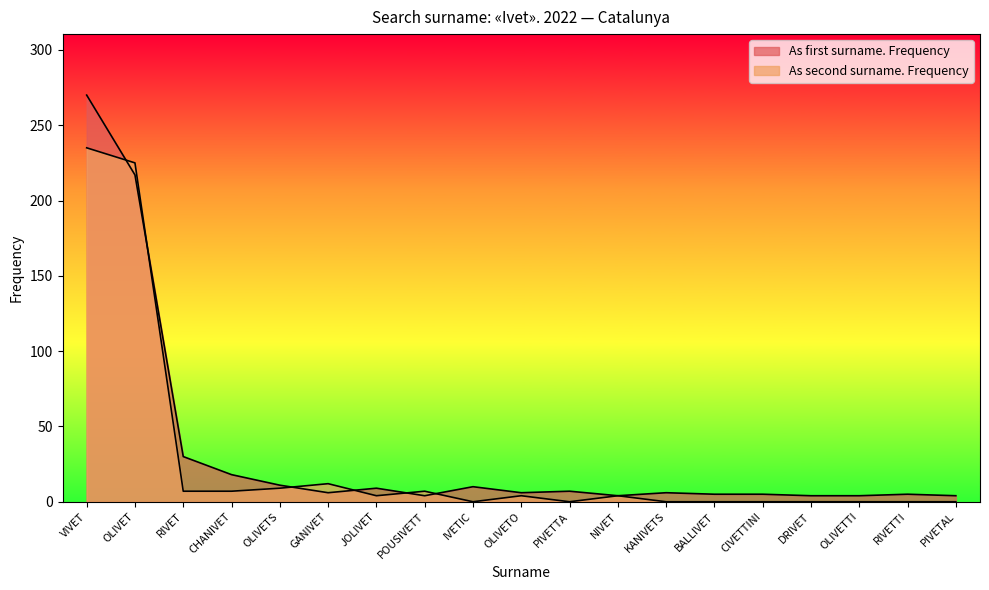

What is the total value across all series at RIVET?

37